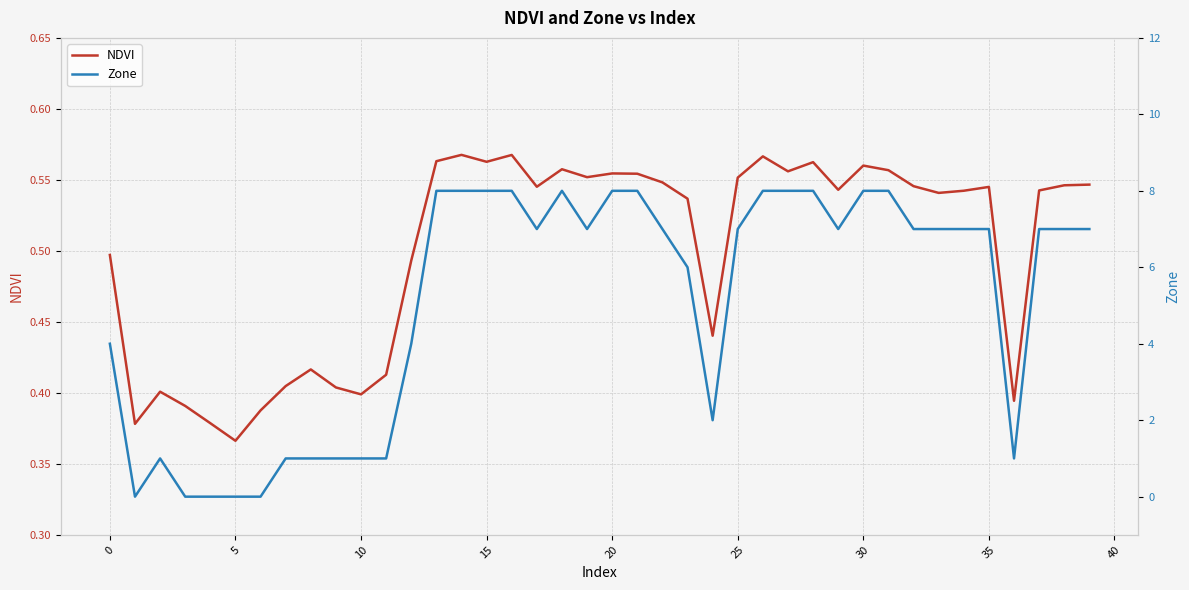

True or false: NDVI has more than 2 points higher than both neighbors.

True